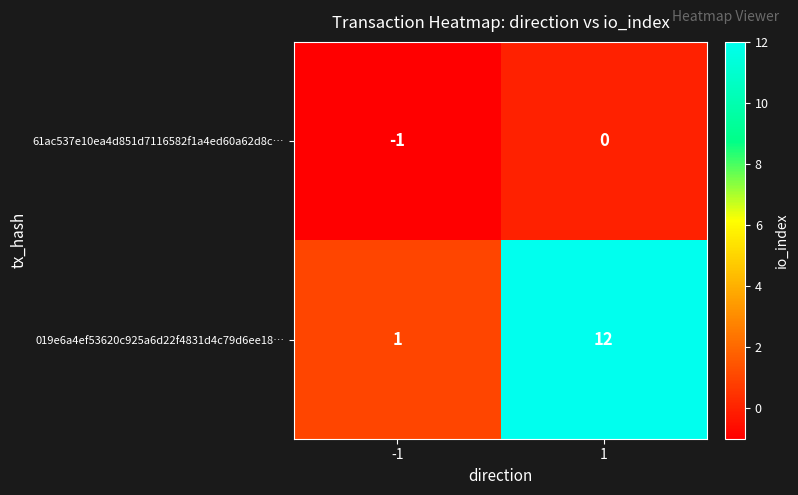

What is the greatest value displayed?

12